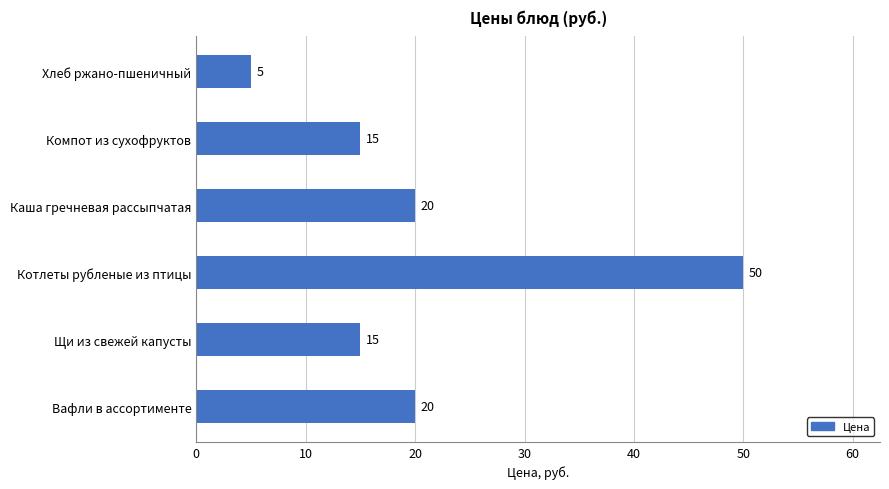

What is the difference between the second highest and second lowest values?

5